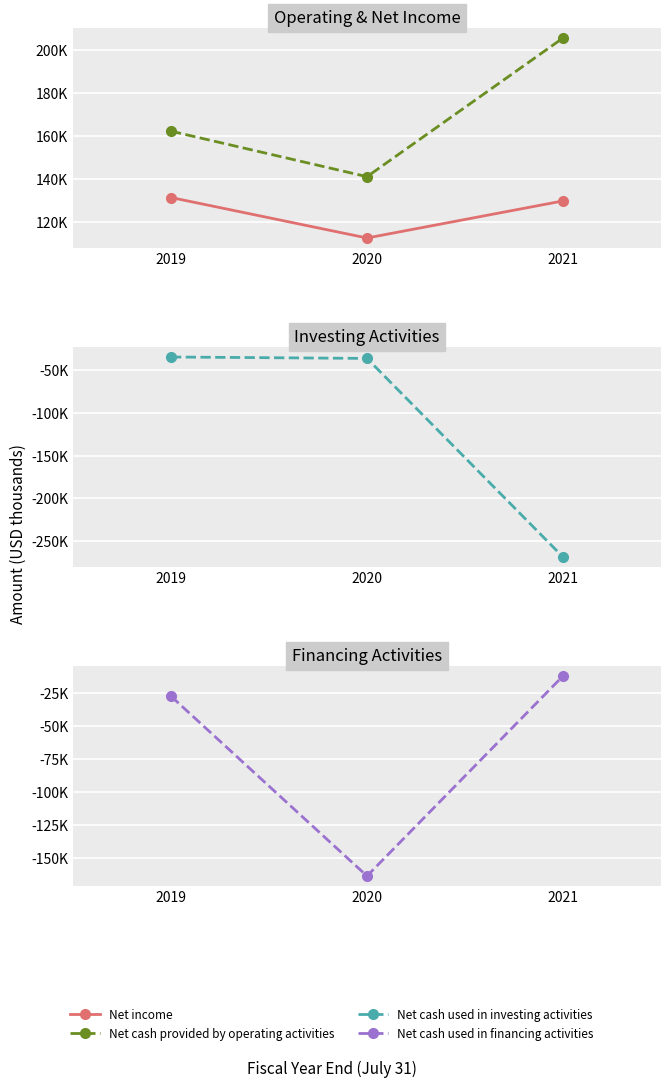

Which series changed the most between 2020 and 2021?

Net cash used in investing activities